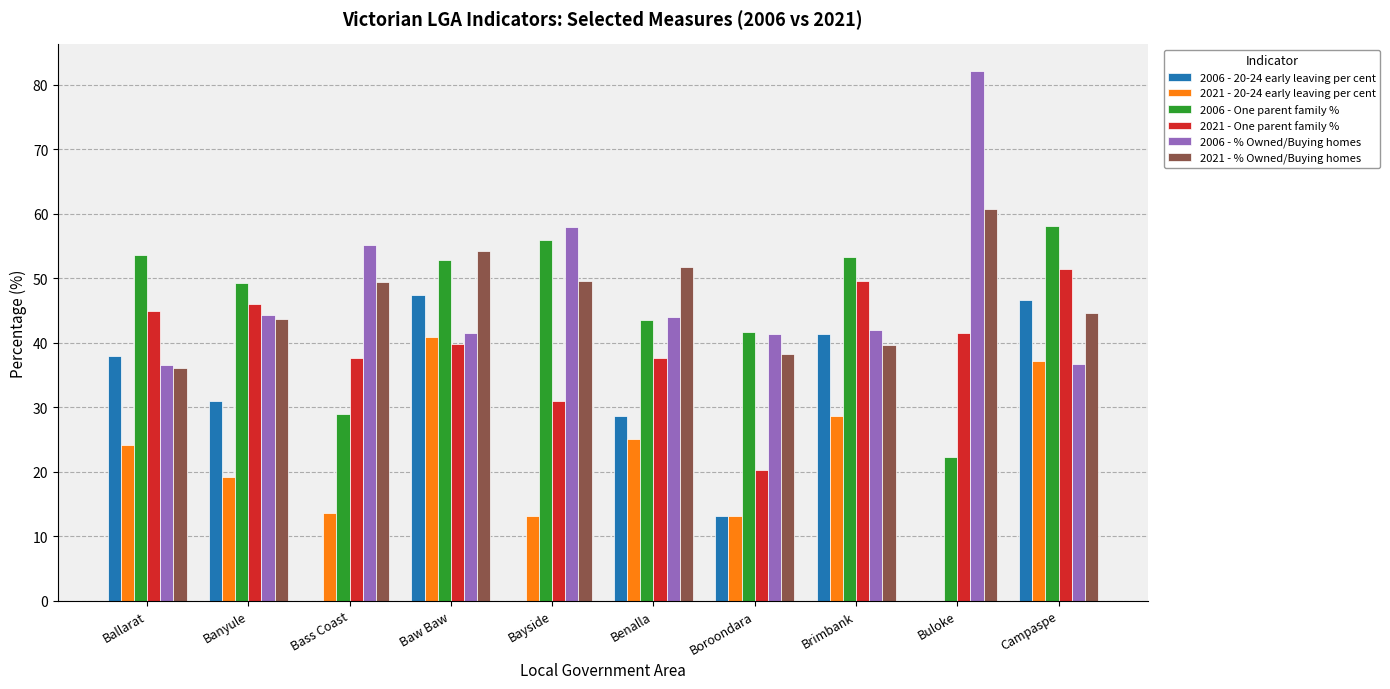

Is the value of 2006 - 20-24 early leaving per cent at Campaspe greater than the value of 2006 - One parent family % at Boroondara?

Yes